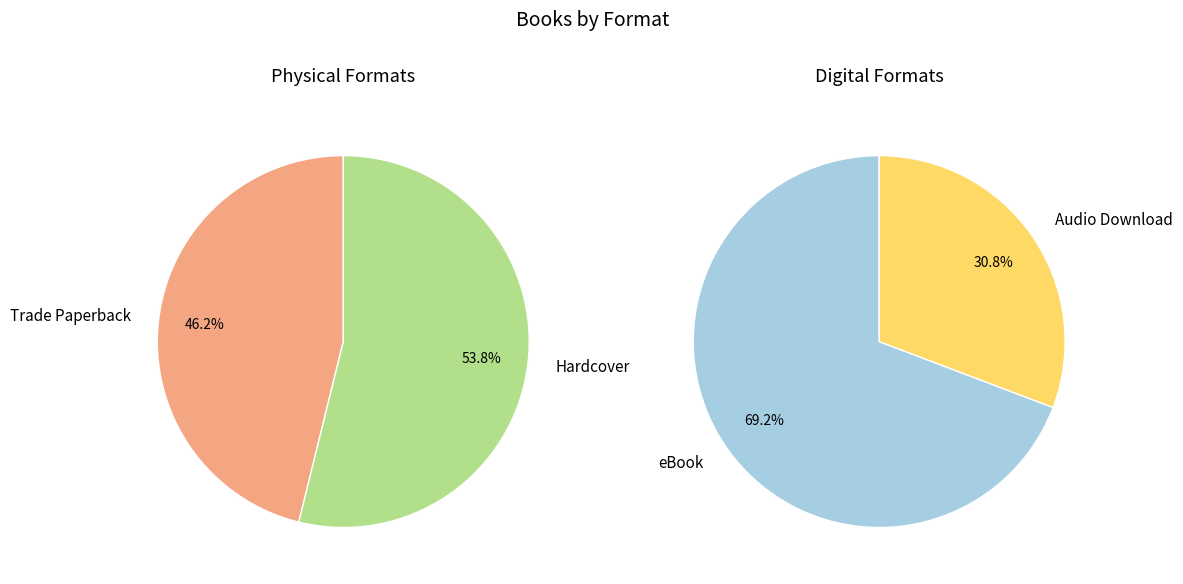

Which category has the biggest portion of the pie?

Hardcover